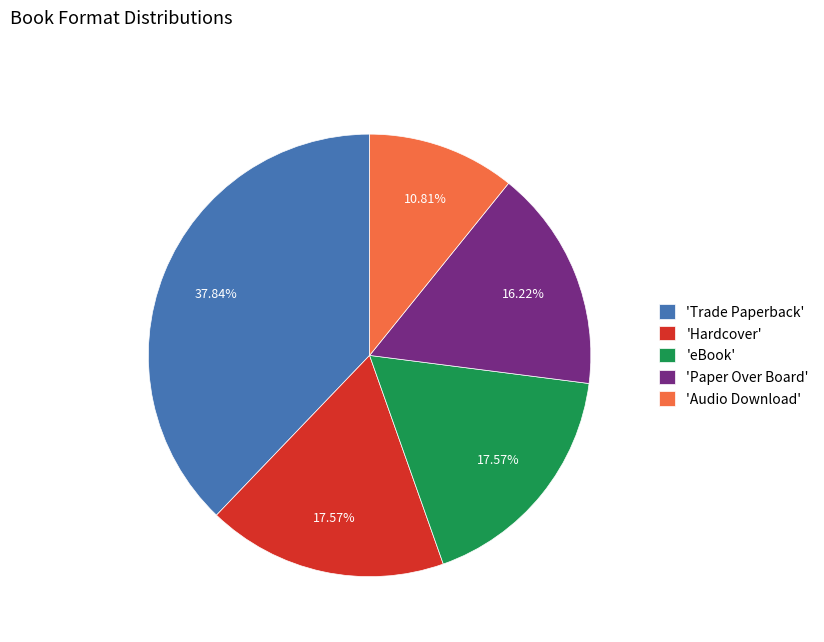

Which slice is the largest?

'Trade Paperback'